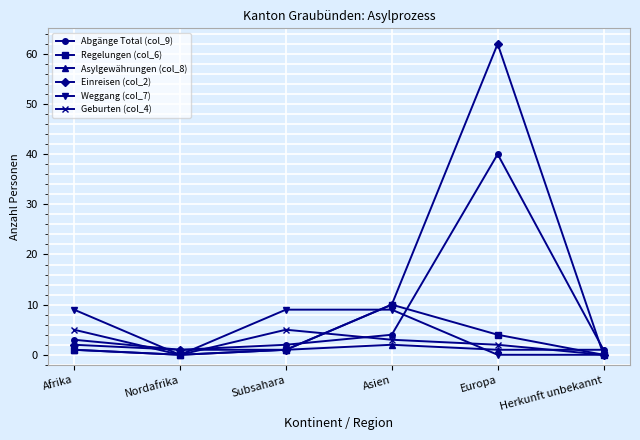

What is the difference between the maximum and minimum values in the Asylgewährungen (col_8) series?

2